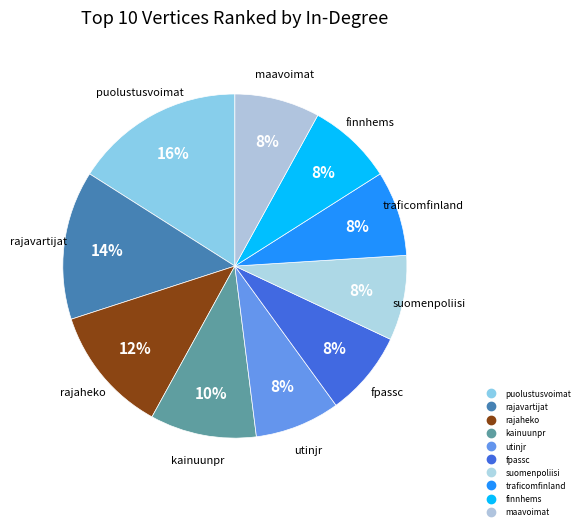

Combined, what portion of the pie is maavoimat and finnhems?

16.0%